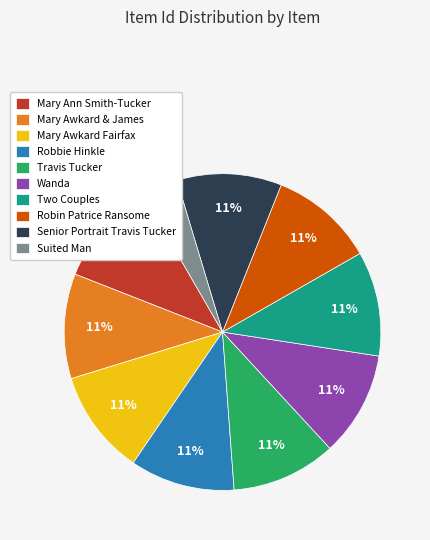

To the nearest percent, what percentage of the pie is Travis Tucker?

11%